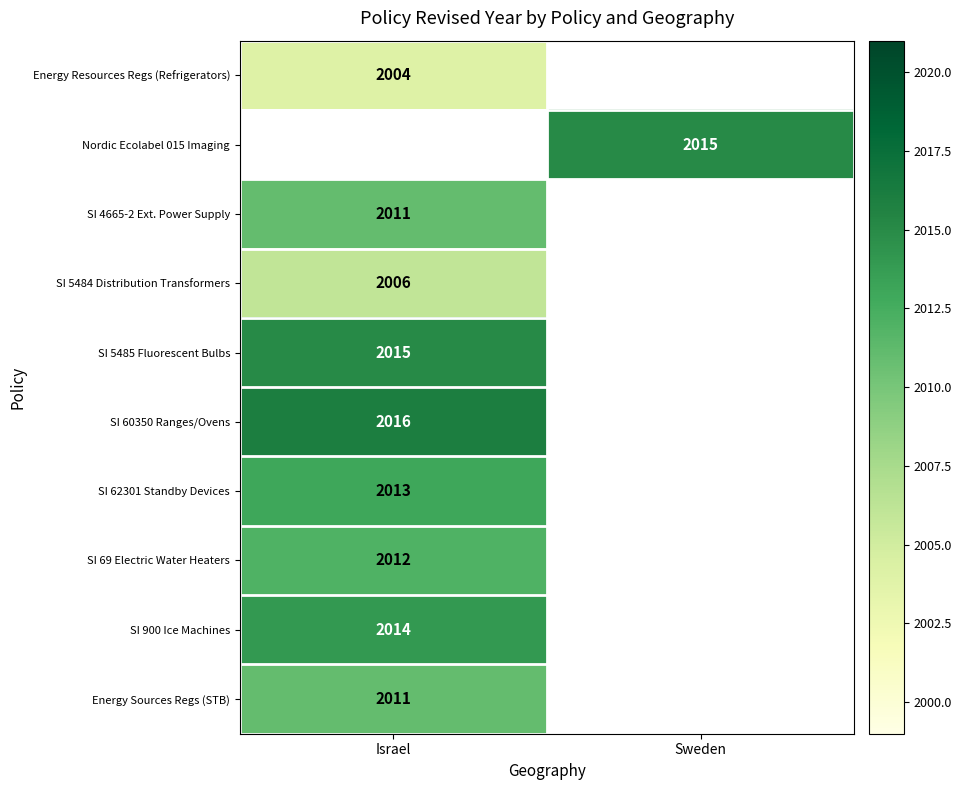

Is it true that SI 62301 Standby Devices equals 1172 at Israel?

False